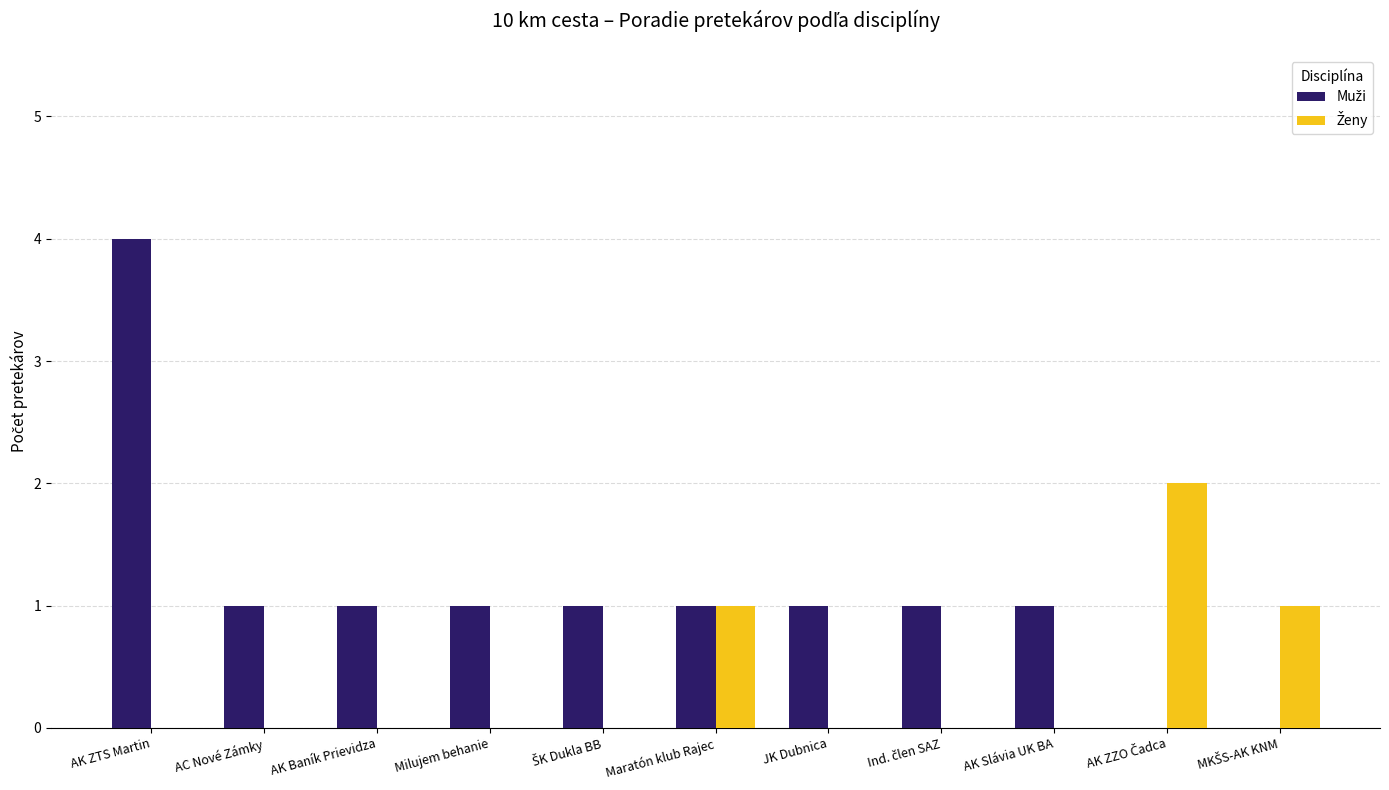

How many groups of bars are there?

11